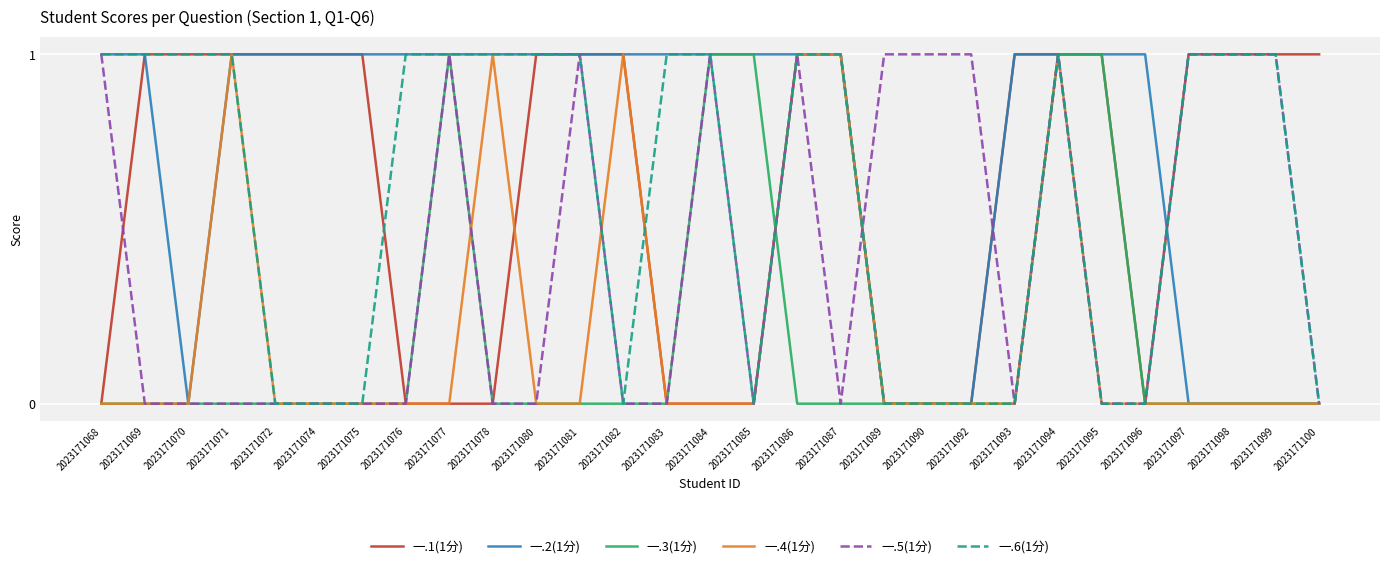

What is the difference between the highest and lowest values at 2023171081?

1